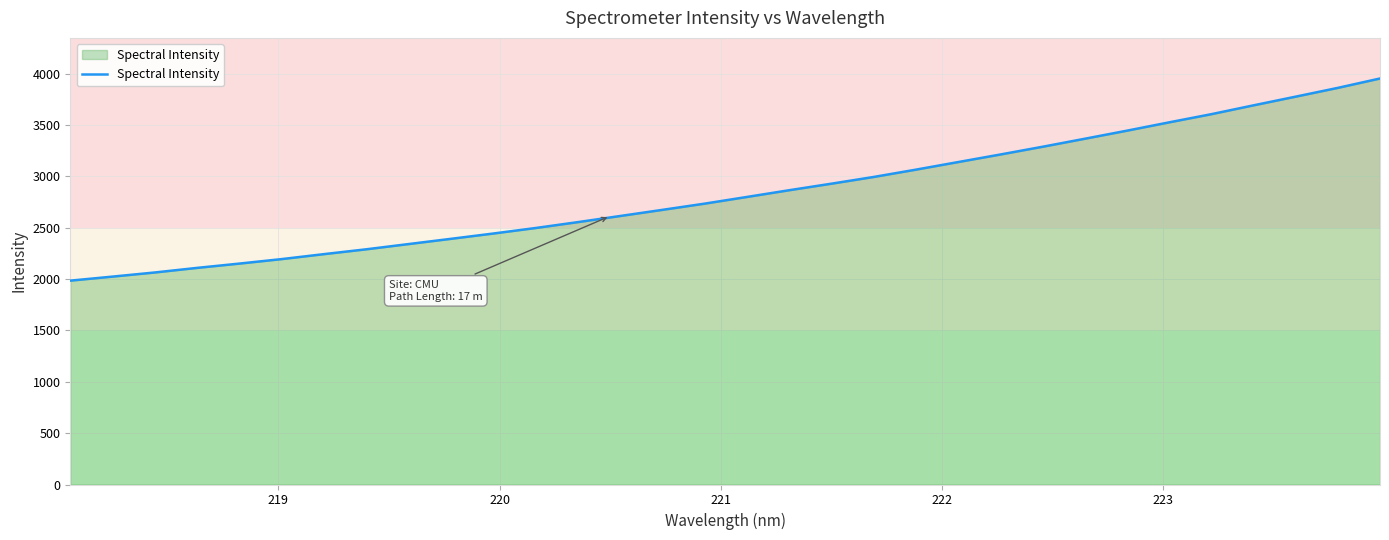

What is the greatest value displayed?

3954.2